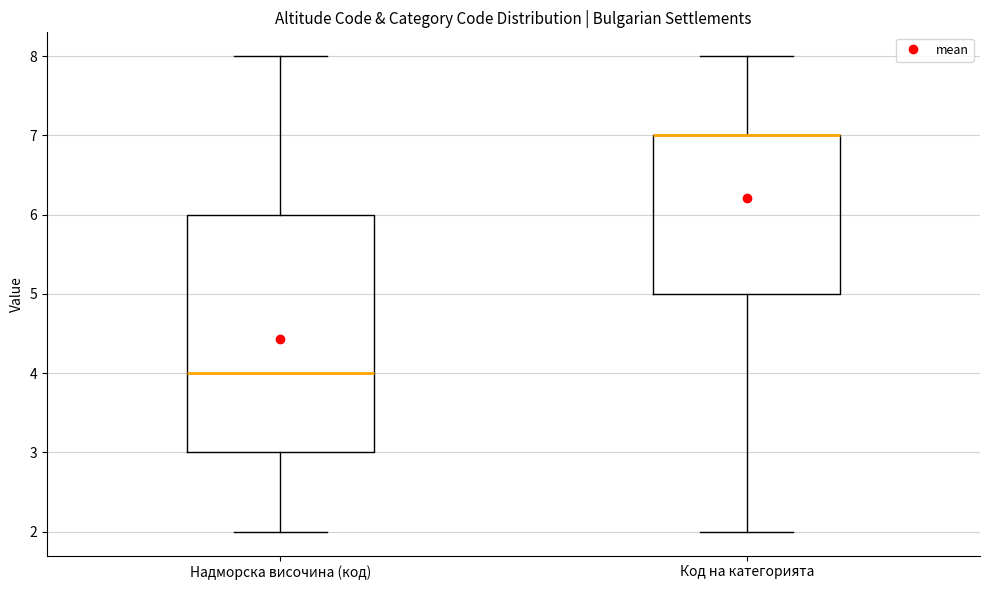

Reading left to right, read every box against the y-axis: the position of its median line, the range the box covers, and the ends of its whiskers. The values are not printed on the chart, so give them approximately, as read against the axis.

Надморска височина (код): median 4, box 3 to 6, whiskers 2 to 8
Код на категорията: median 7 (drawn on the box's upper edge), box 5 to 7, whiskers 2 to 8